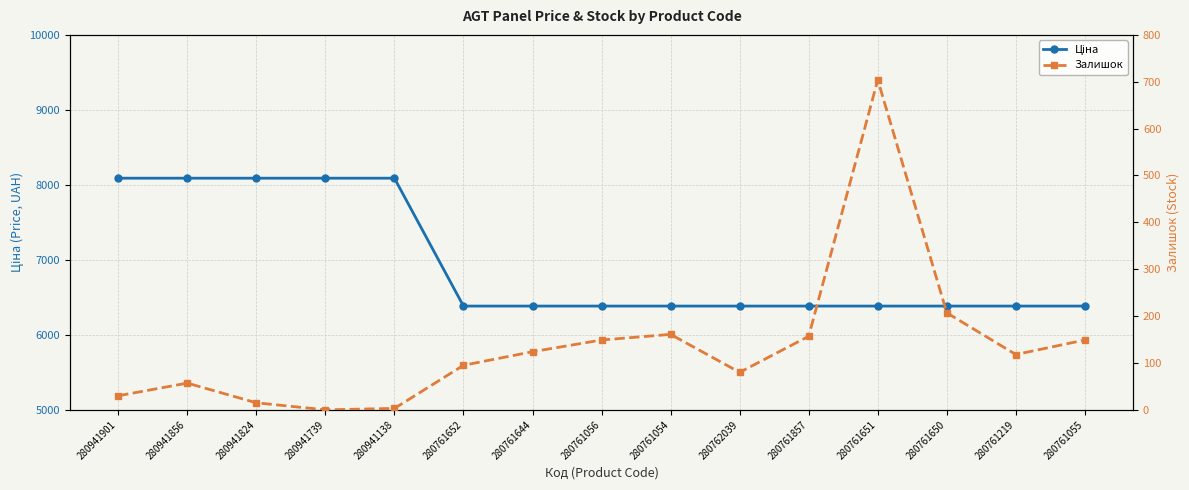

What is the difference between the highest and lowest values at 280941138?

8086.0